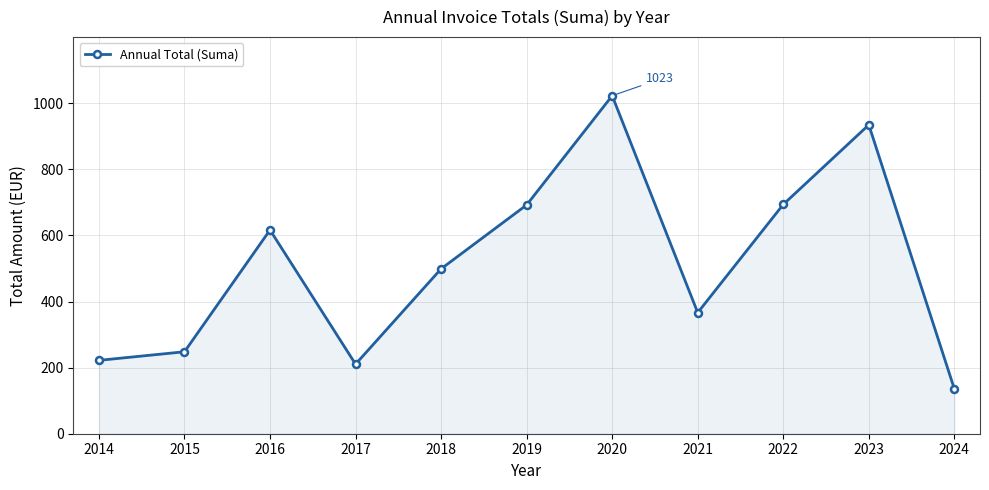

Approximately how many times larger is the value at 2019 compared to 2018?

1.4